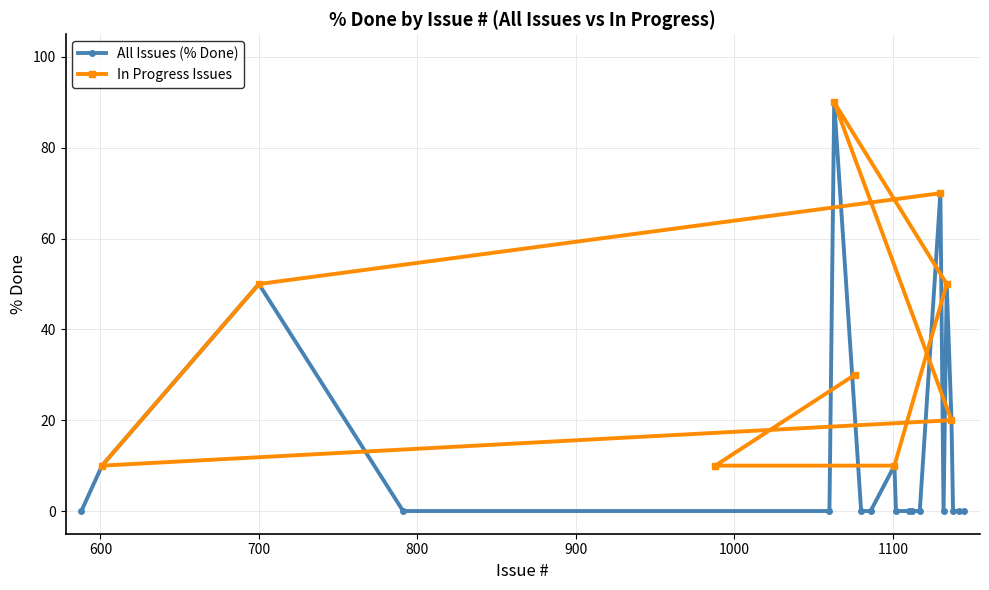

The value of Immediate at 1134 is 50. True or false?

True